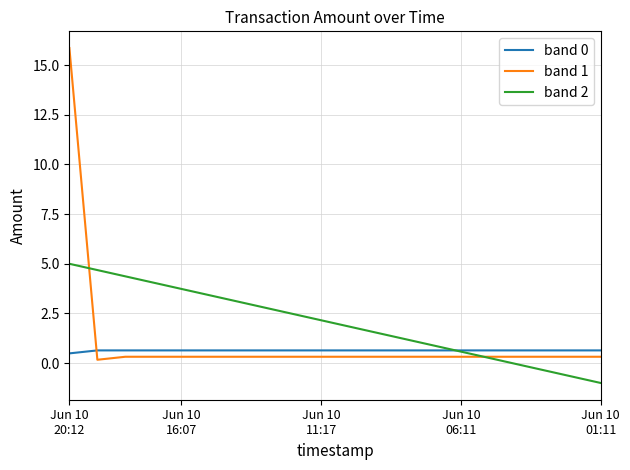

At how many categories does at least one series exceed 10?

1